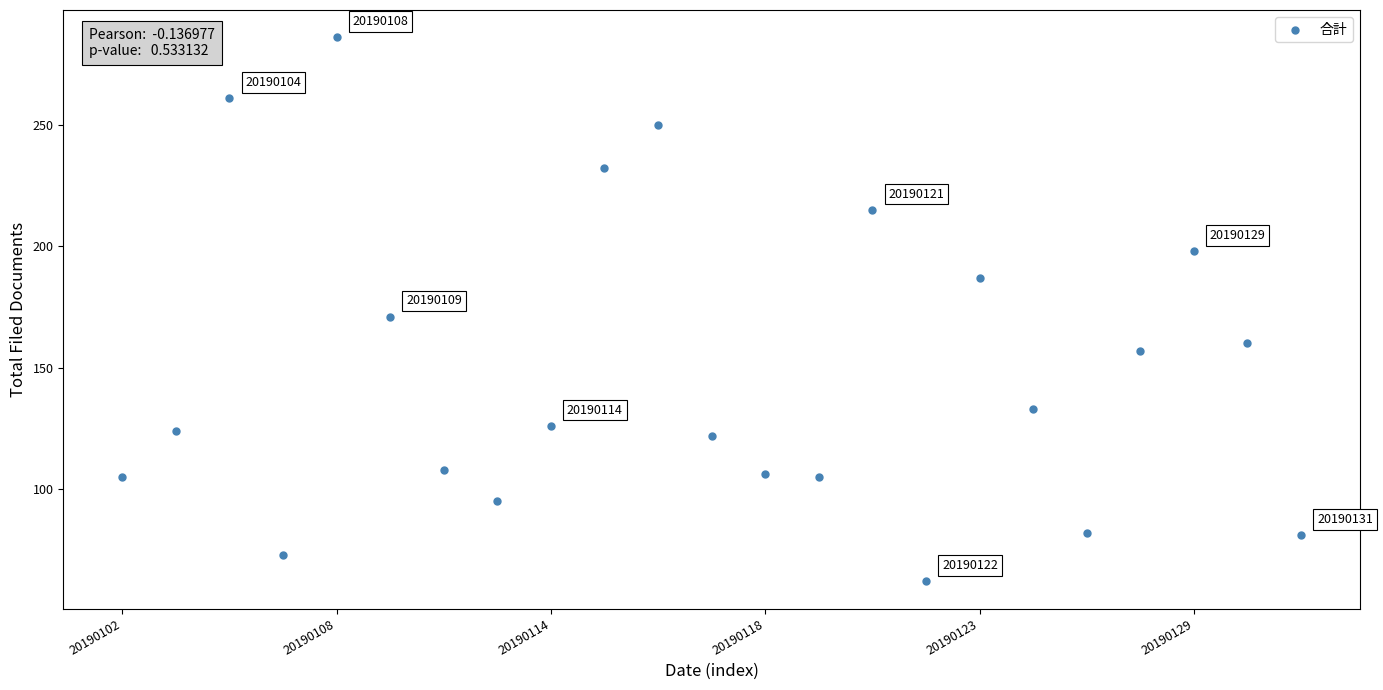

What is the range of Y values (max minus min)?

224